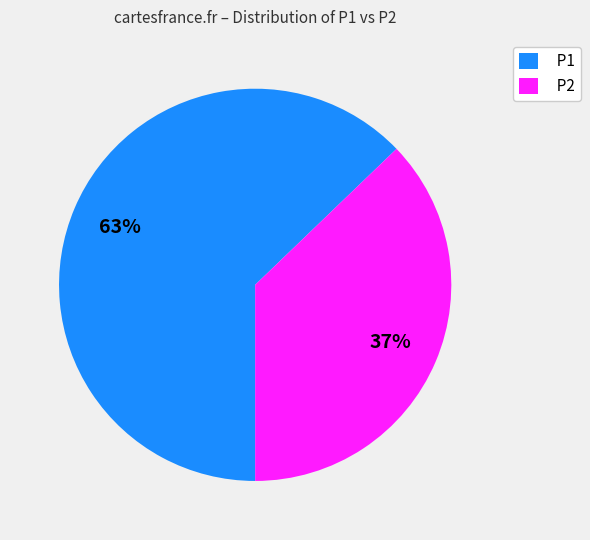

To the nearest percent, what is the average slice percentage?

50%